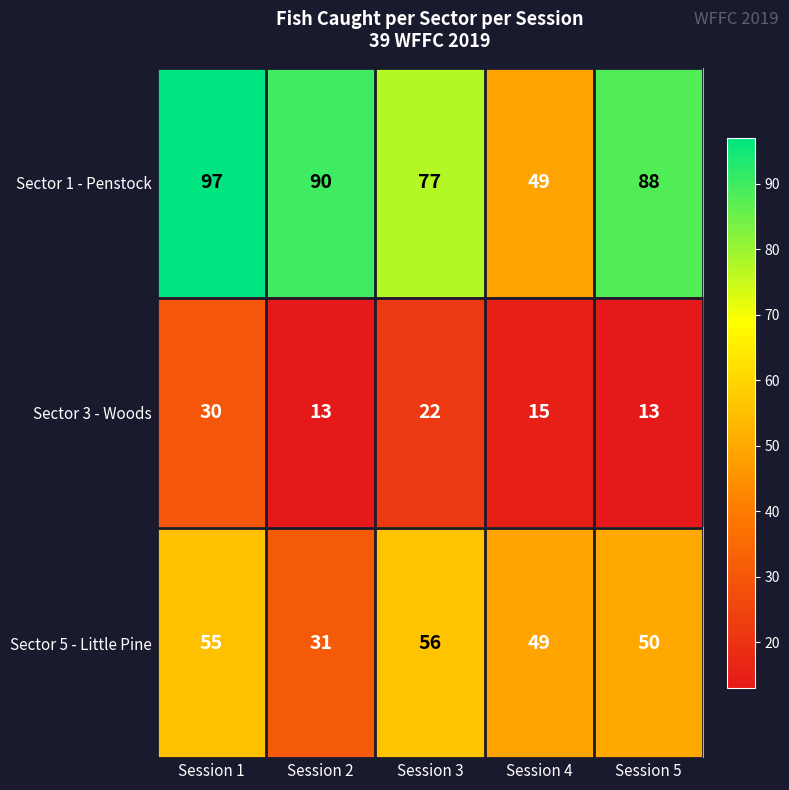

Which series has the widest spread of values?

Sector 1 - Penstock